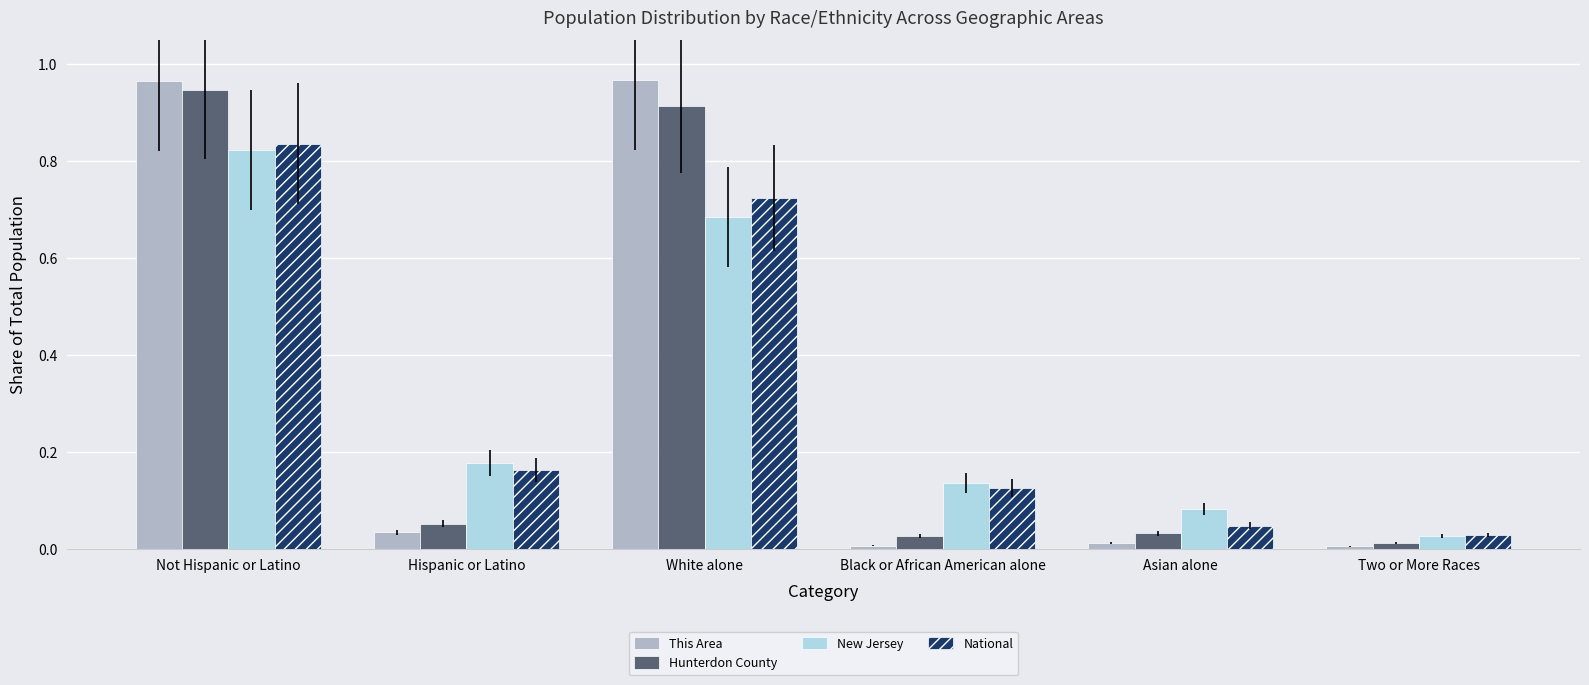

What is the difference between the highest and lowest values at White alone?

0.3